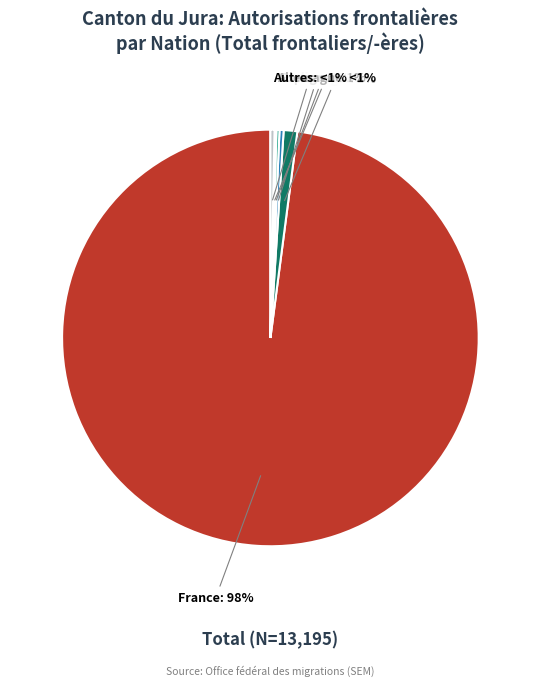

Which has a higher value, Roumanie or Grèce?

Roumanie